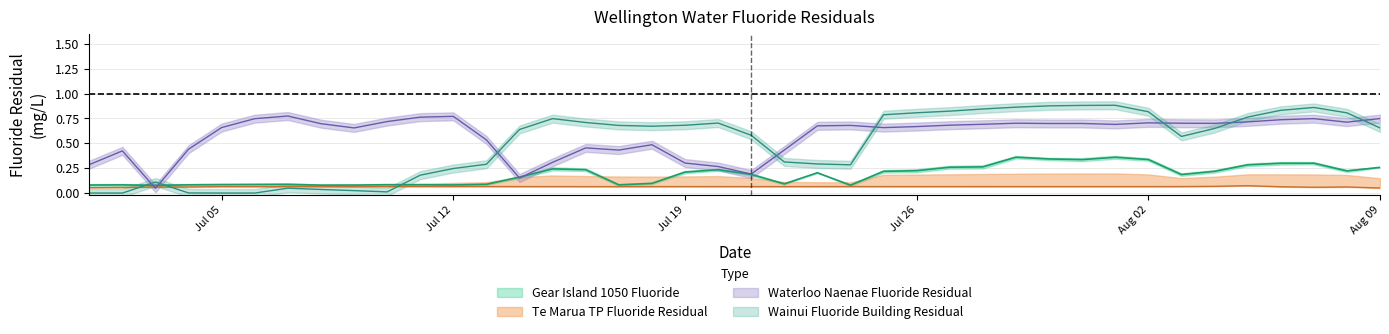

Rank the series by their average value, from lowest to highest.

Te Marua TP Fluoride Residual, Gear Island 1050 Fluoride, Wainui Fluoride Building Residual, Waterloo Naenae Fluoride Residual